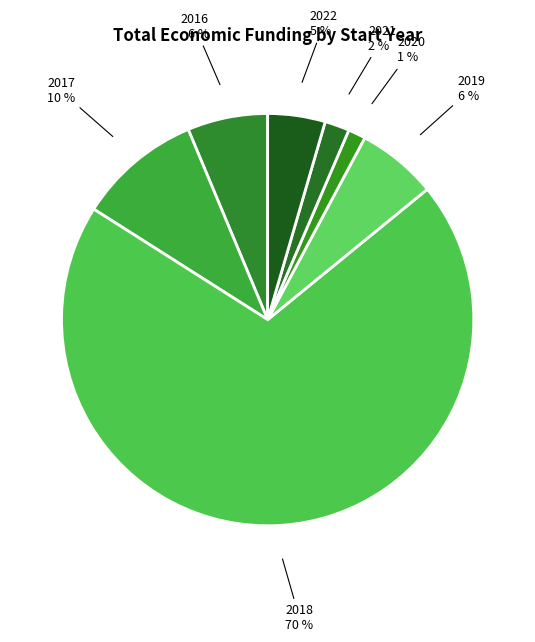

How many segments does this pie chart have?

7